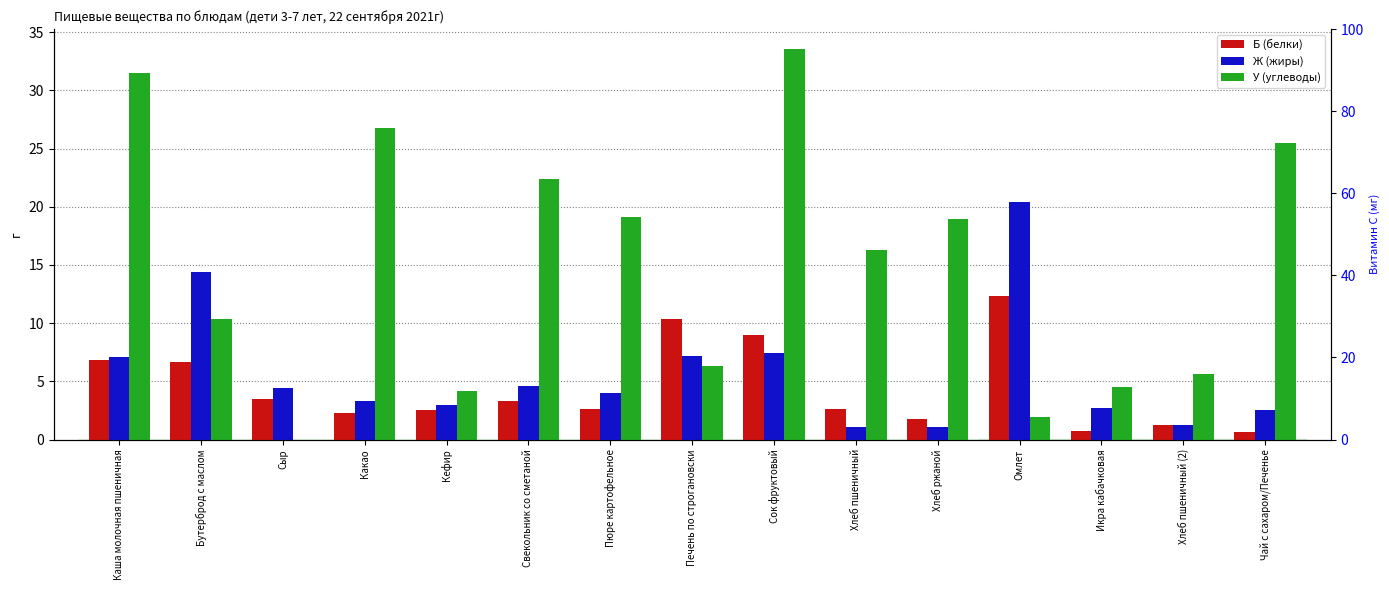

Are the bars grouped side by side (vs. stacked)?

Yes